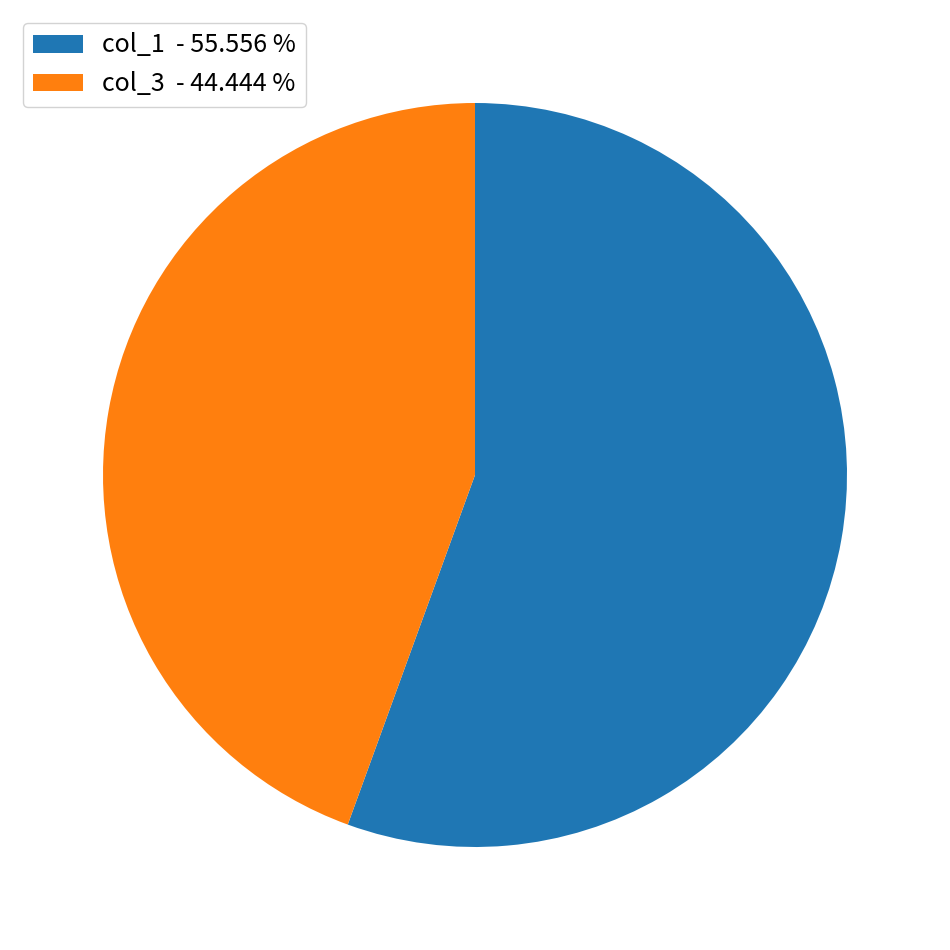

Is the sum of col_1 - 55.556 % and col_3 - 44.444 % greater than half?

Yes